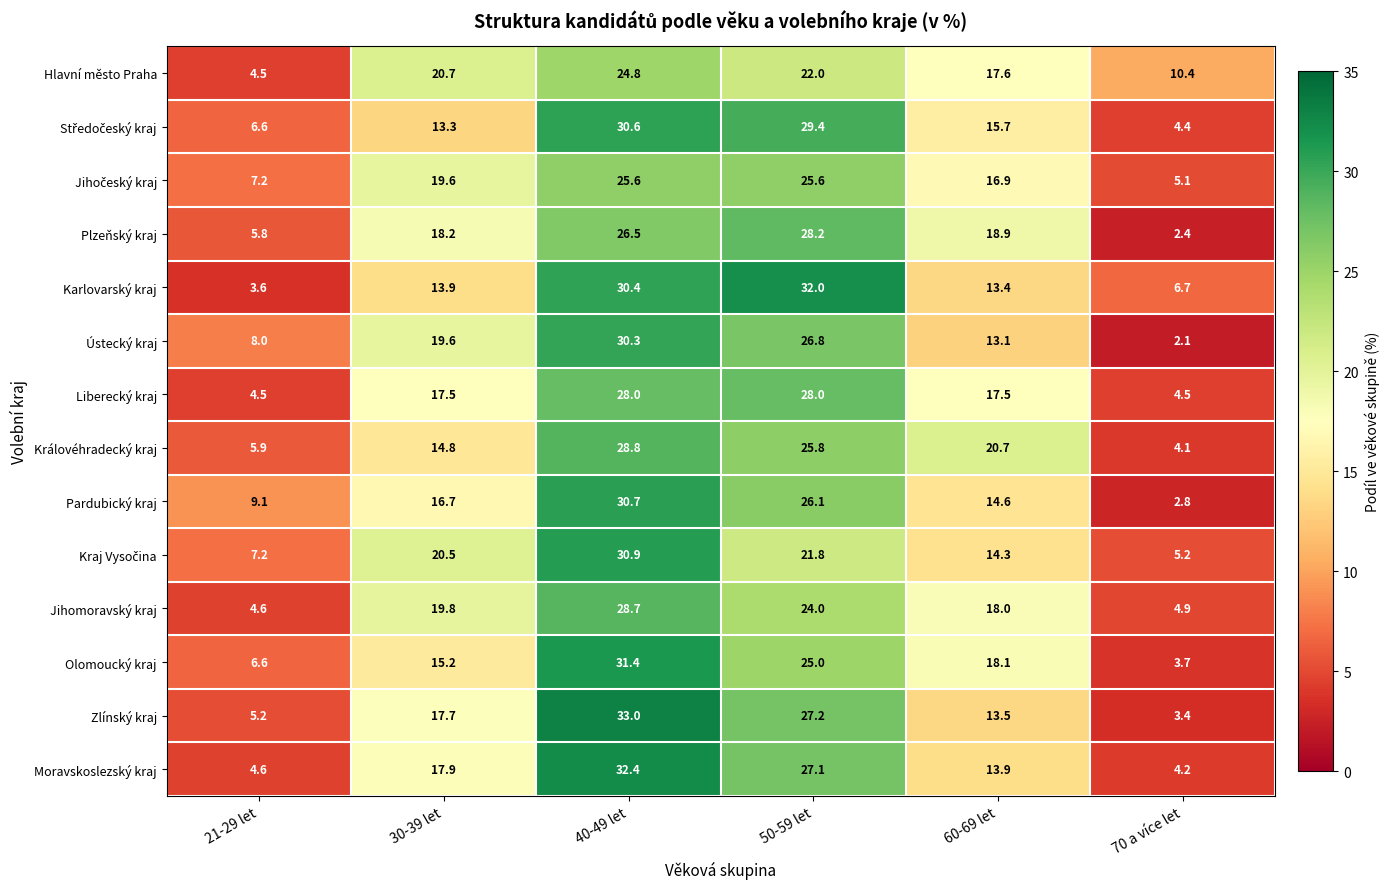

Which series has the widest spread of values?

Zlínský kraj